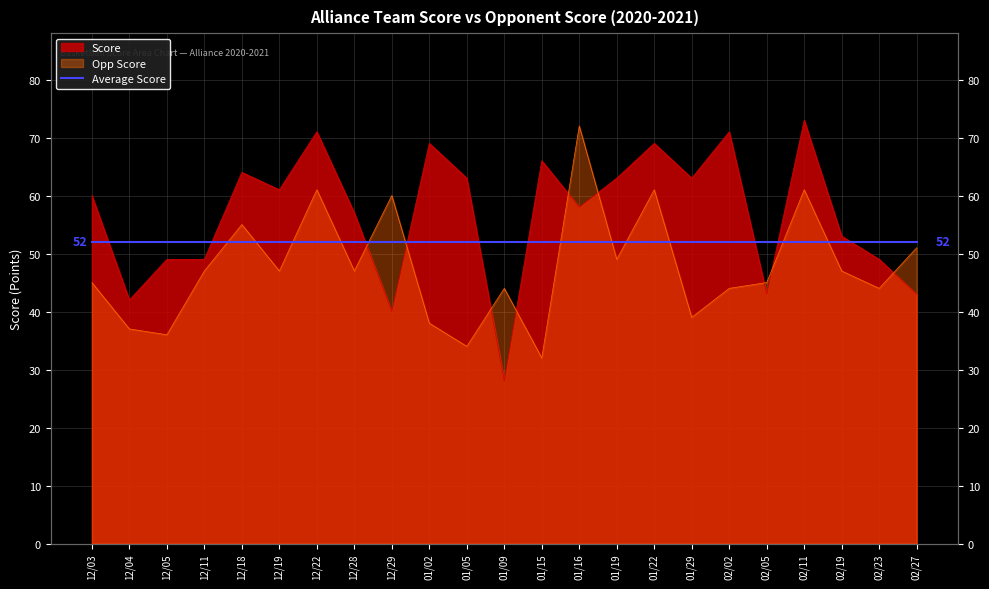

At which category does the chart reach its minimum across all series?

01/09